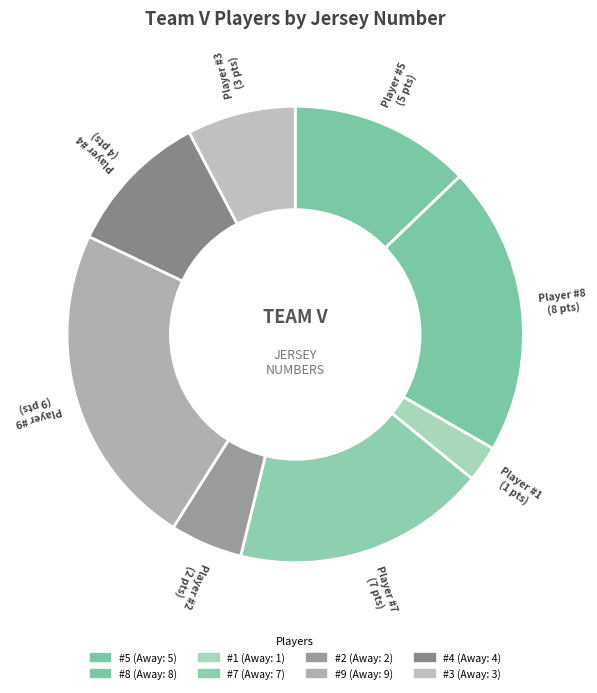

How many segments does this pie chart have?

8